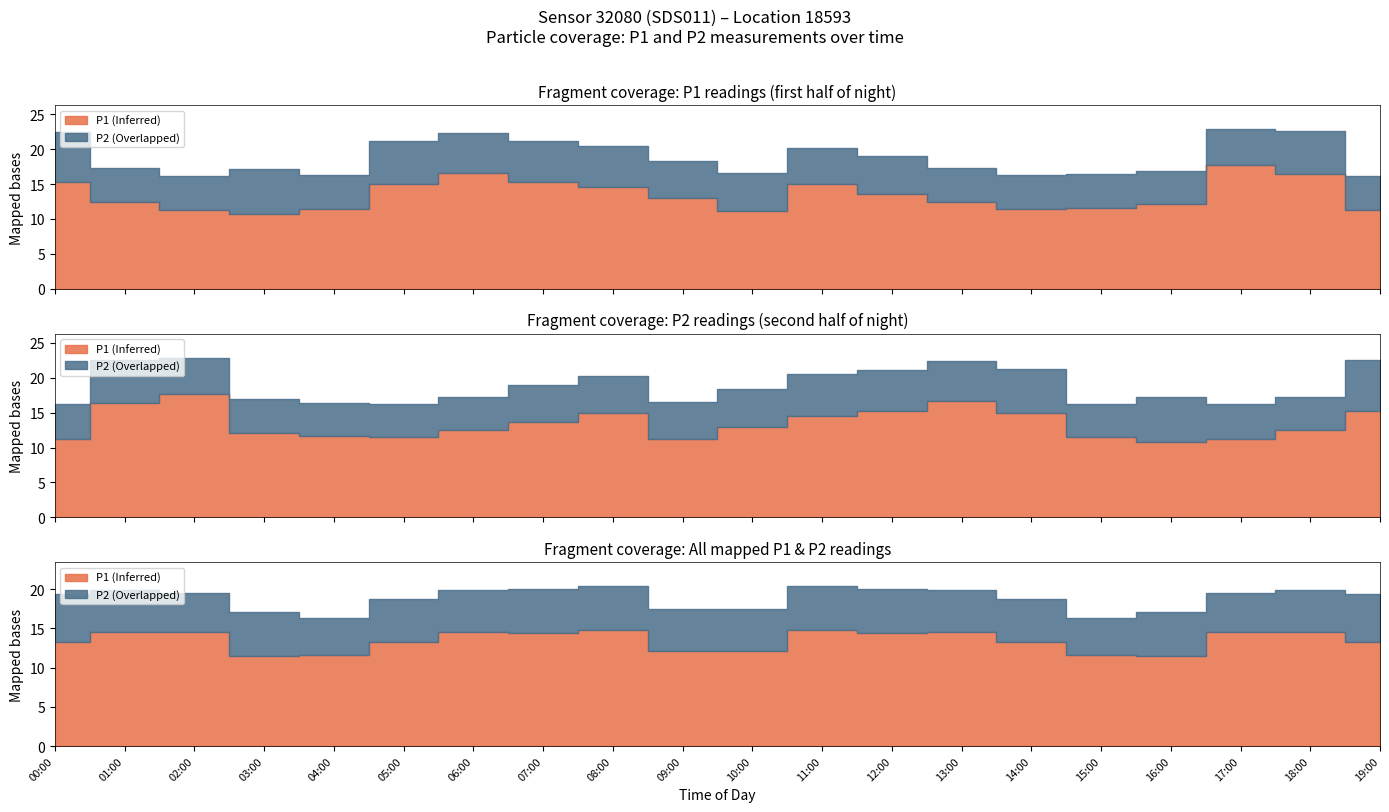

Does the chart display data point markers on the line(s)?

No